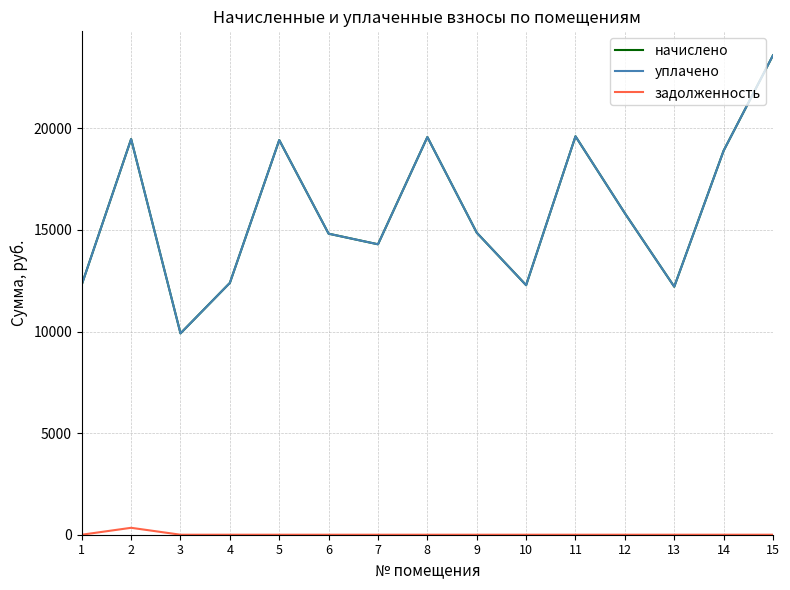

What is the value of the уплачено point at the 4th from the left?

12395.2